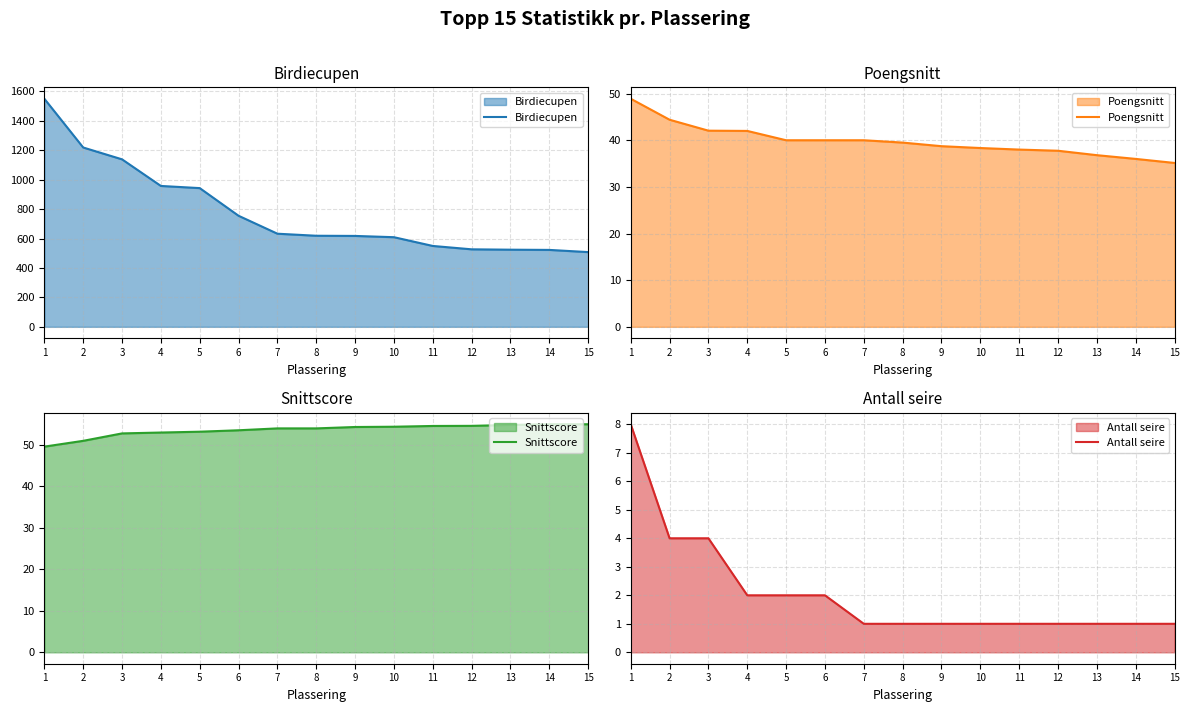

What is the value of the Poengsnitt point at the 1st from the left?

48.9